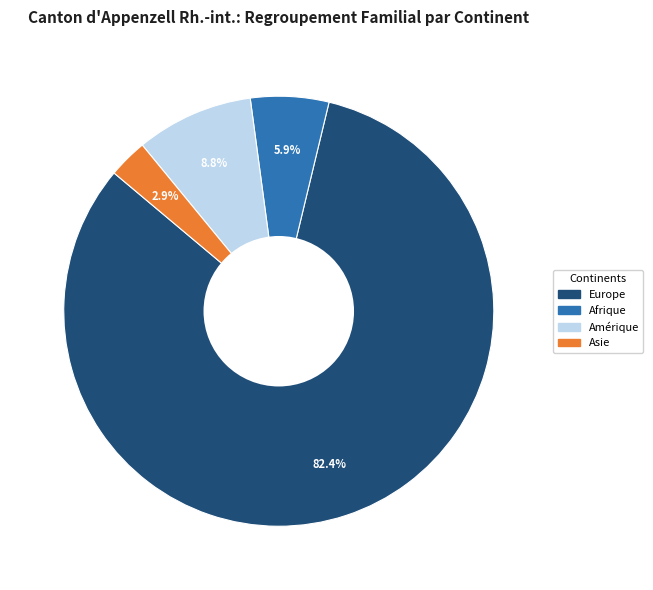

Is there any slice that represents more than half of the pie?

Yes